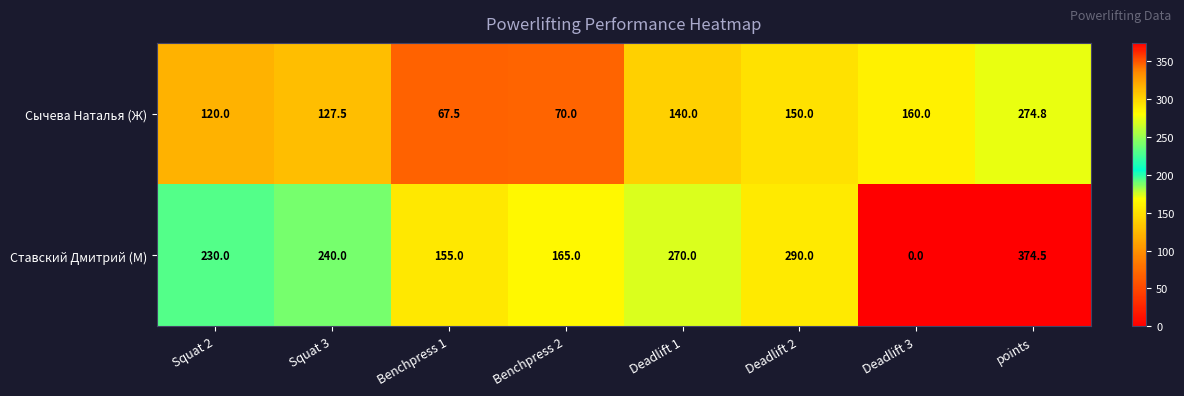

At which category is the sum across all series the highest?

points